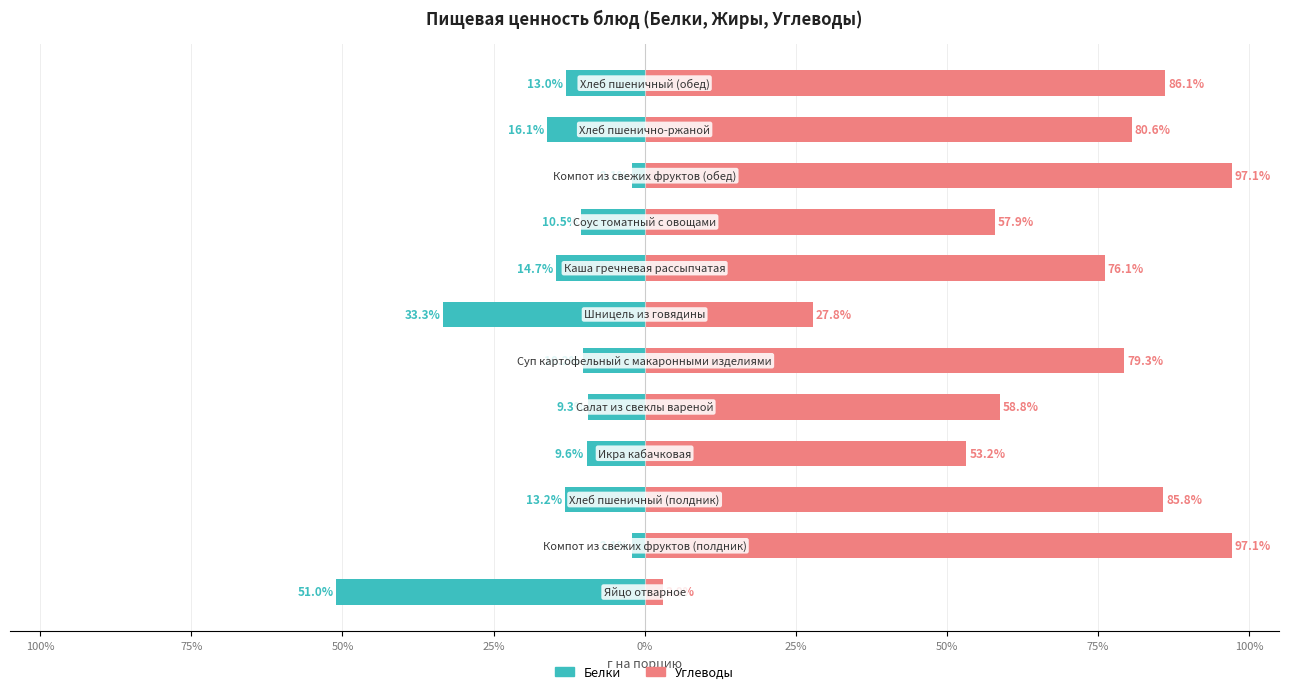

How many data points in Углеводы are less than 79?

6